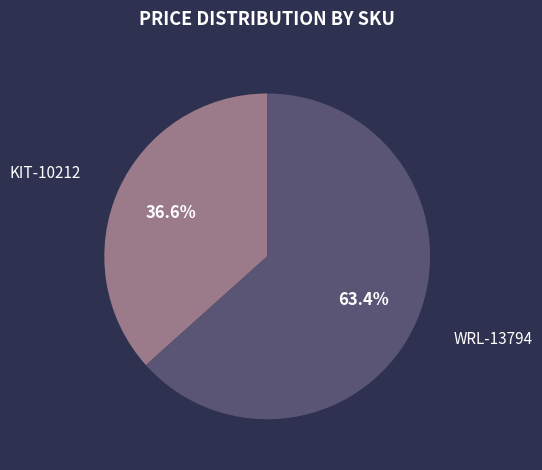

Is the sum of WRL-13794 and KIT-10212 greater than half?

Yes